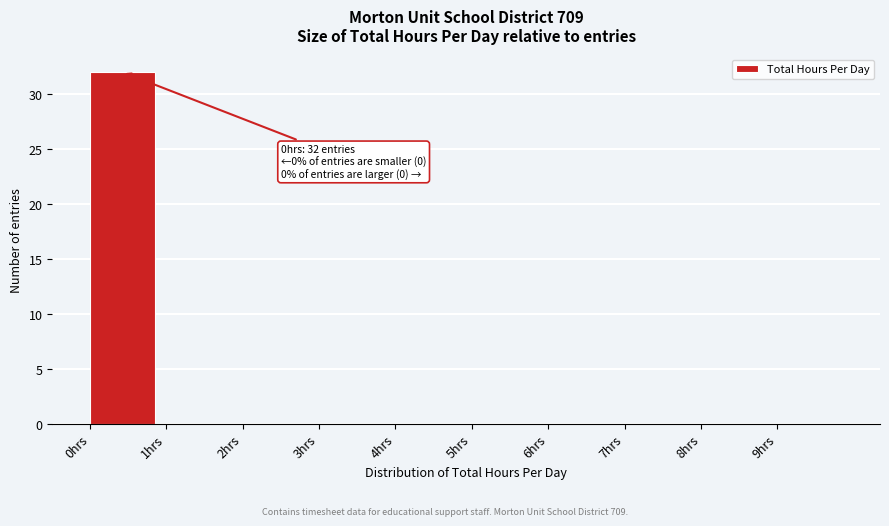

Which range on the x-axis has the tallest bar?

0 to 1